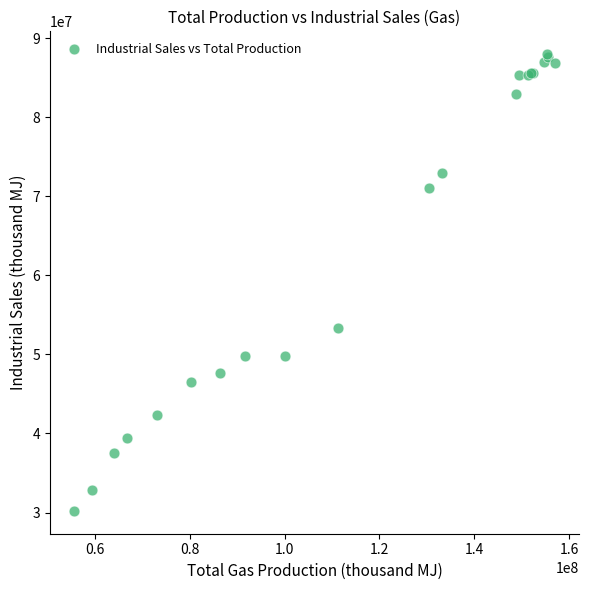

What Y value in the scatter plot is closest to 59088222?

53397004